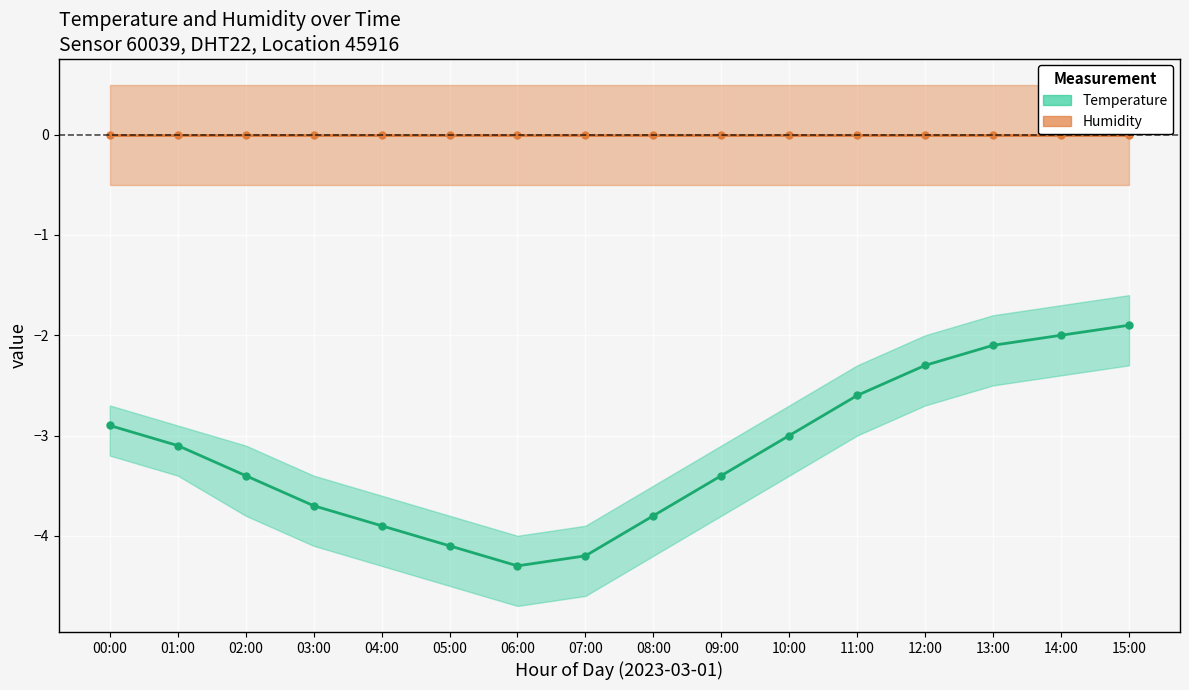

In Temperature, how many points are lower than both neighbors (excluding endpoints)?

1